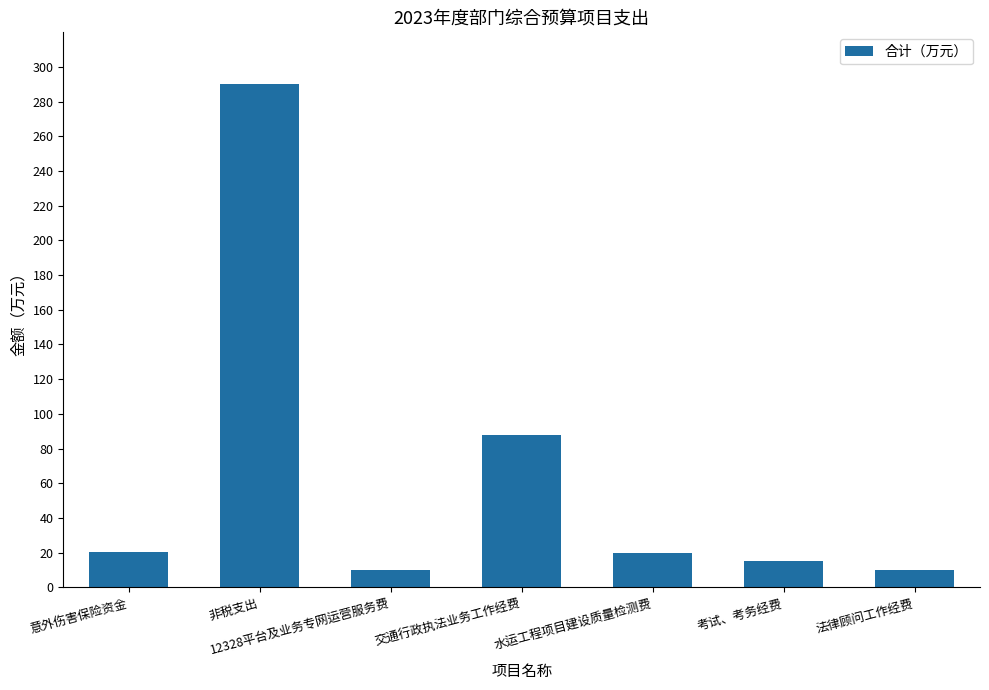

How many bars are there in total?

7